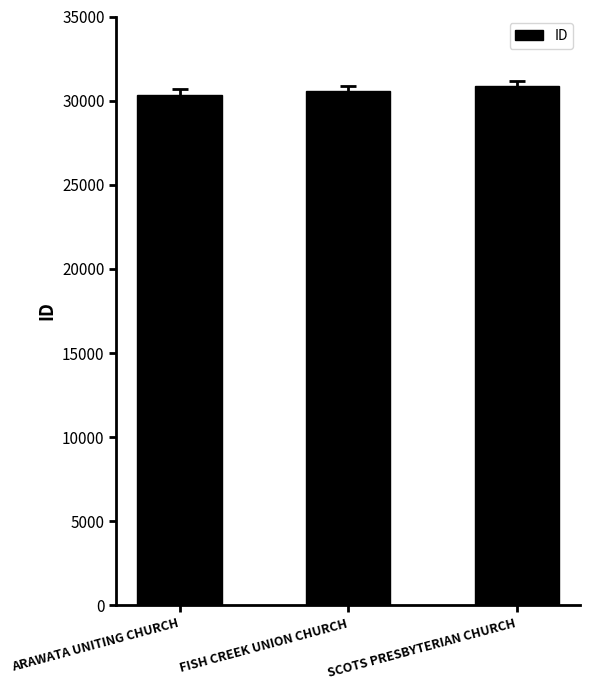

The value at SCOTS PRESBYTERIAN CHURCH is 30887. True or false?

True